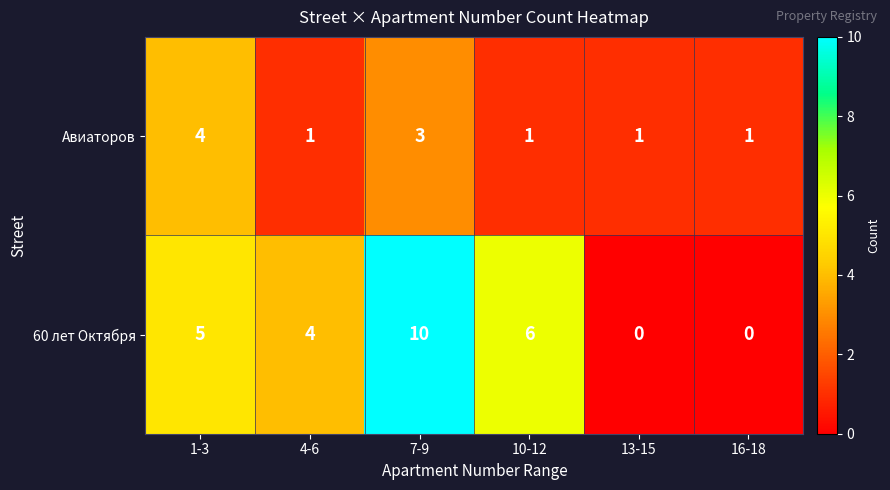

What is the sum of the 60 лет Октября values at 7-9 and 1-3?

15